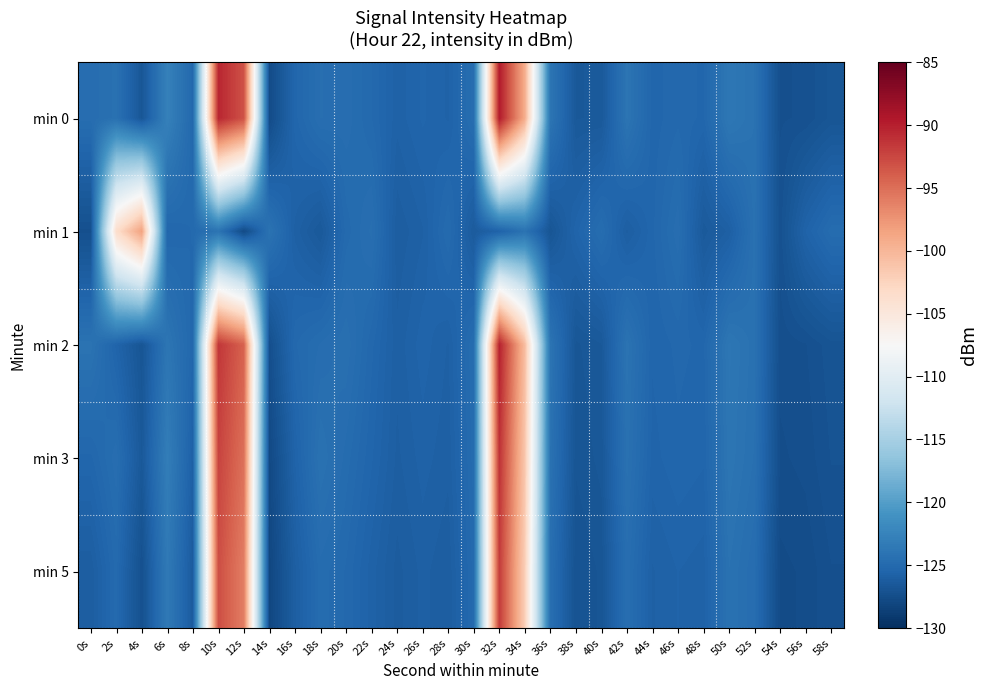

Which series has the widest spread of values?

min 0